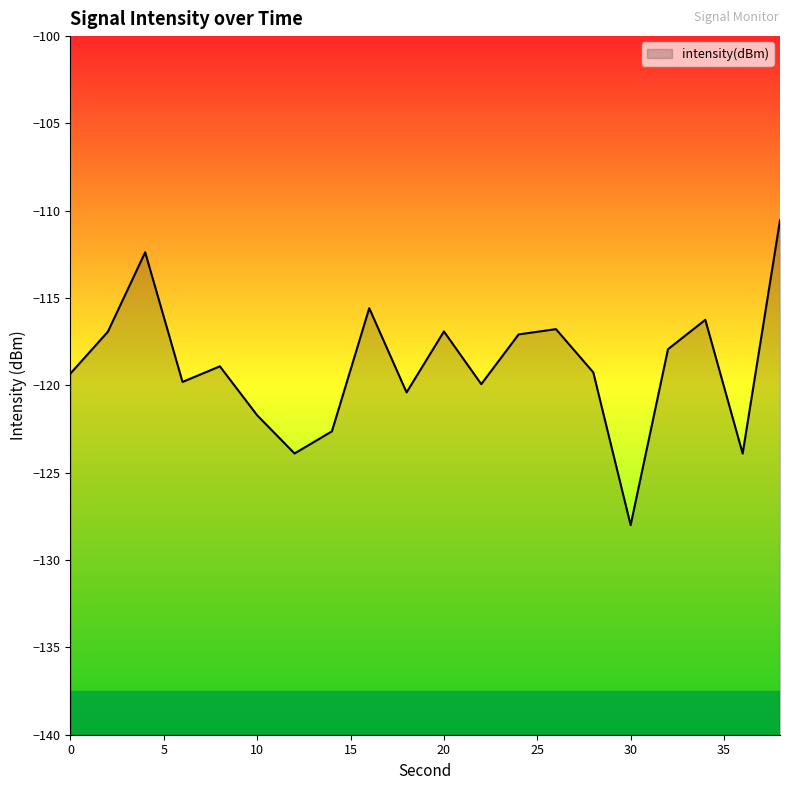

Where is the first local maximum?

4